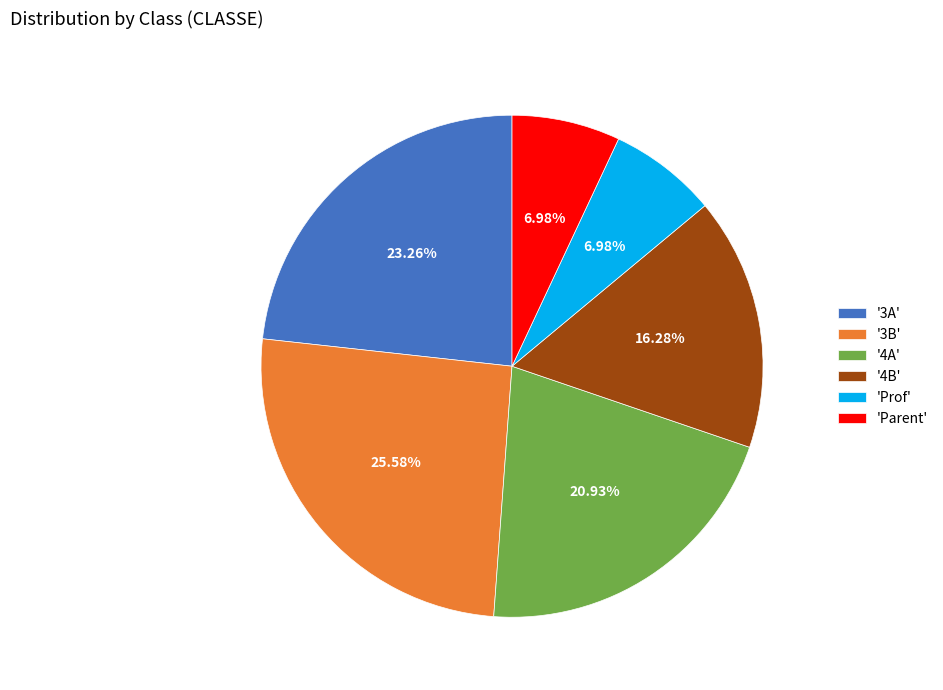

Combined, do 'Parent' and 'Prof' account for over 50%?

No